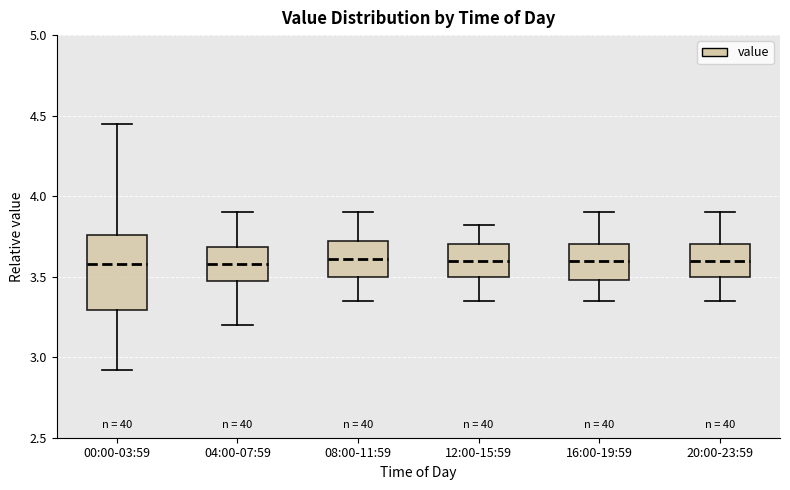

Reading left to right, read every box against the y-axis: the position of its median line, the range the box covers, and the ends of its whiskers. The values are not printed on the chart, so give them approximately, as read against the axis.

00:00-03:59: median 3.60, box 3.30 to 3.75, whiskers 2.90 to 4.45
04:00-07:59: median 3.60, box 3.45 to 3.70, whiskers 3.20 to 3.90
08:00-11:59: median 3.60, box 3.50 to 3.70, whiskers 3.35 to 3.90
12:00-15:59: median 3.60, box 3.50 to 3.70, whiskers 3.35 to 3.80
16:00-19:59: median 3.60, box 3.50 to 3.70, whiskers 3.35 to 3.90
20:00-23:59: median 3.60, box 3.50 to 3.70, whiskers 3.35 to 3.90